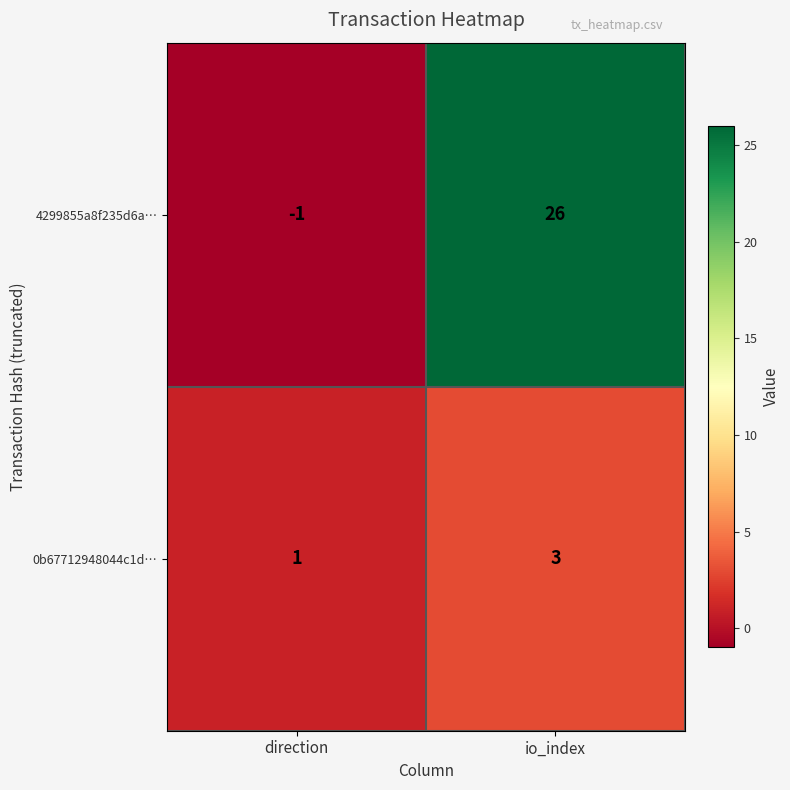

What is the sum of the 4299855a8f235d6a… values at io_index and direction?

25